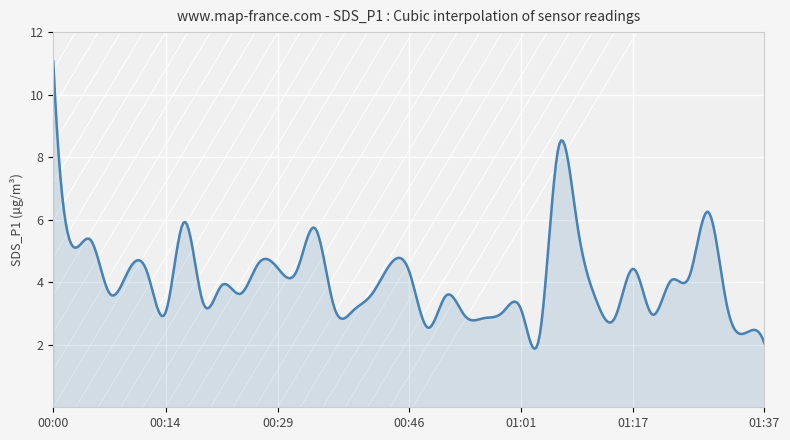

Count the number of categories in the chart.

400